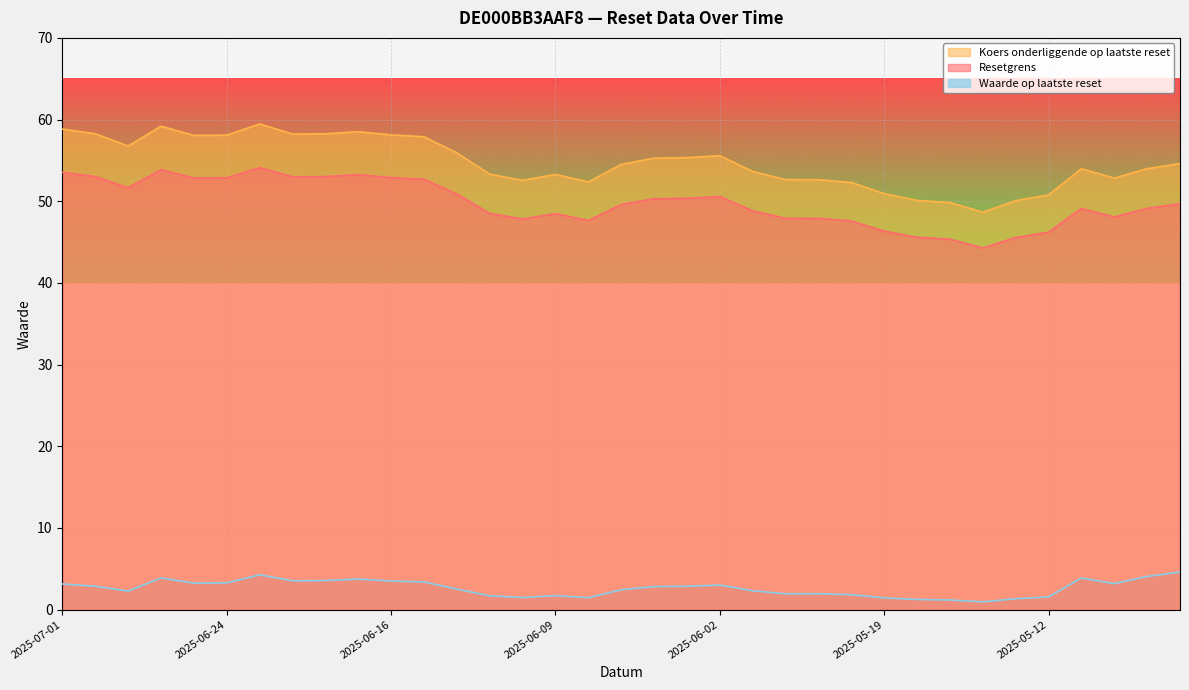

What is the minimum value for Resetgrens?

44.3